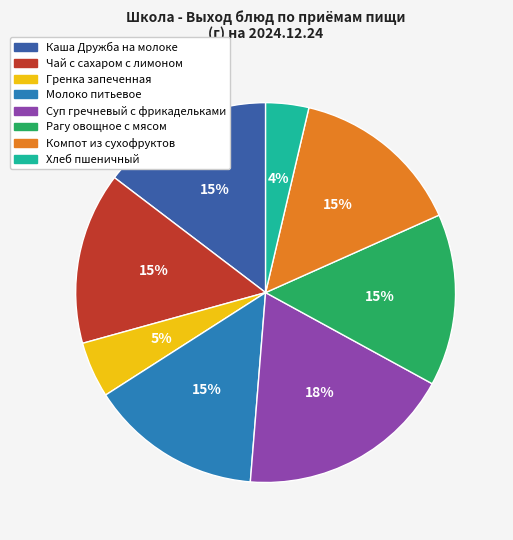

True or false: Хлеб пшеничный accounts for 12% of the total.

False